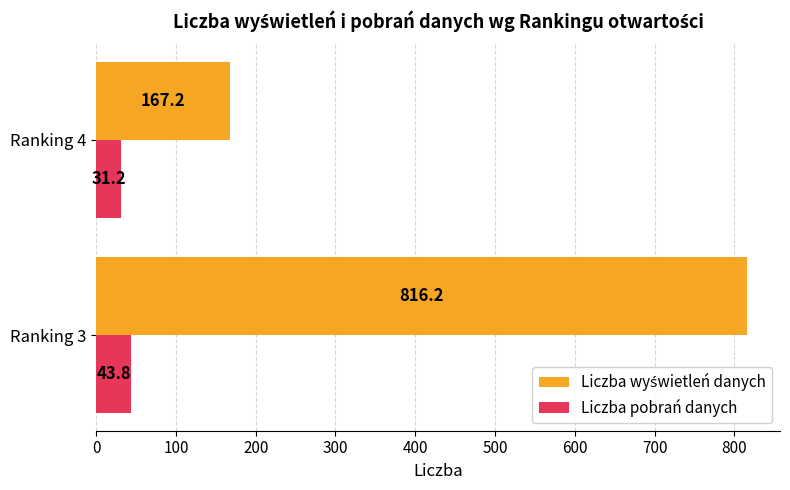

What is the spread (max minus min) of values at Ranking 4?

136.0